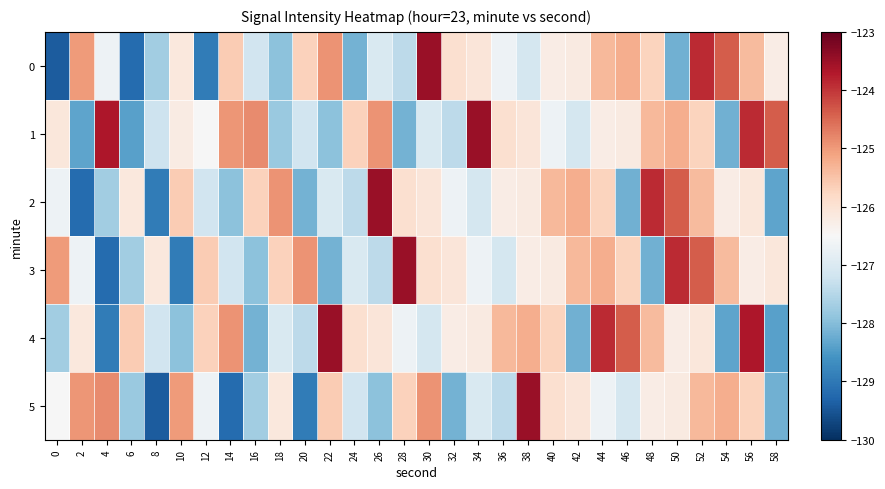

Reading left to right, what are all the values shown in this chart?

0: 0=-129.4	2=-125.0	4=-126.7	6=-129.2	8=-127.7	10=-126.1	12=-128.9	14=-125.6	16=-127.2	18=-127.9	20=-125.7	22=-124.9	24=-128.2	26=-127.0	28=-127.4	30=-123.5	32=-125.9	34=-126.1	36=-126.7	38=-127.1	40=-126.2	42=-126.2	44=-125.4	46=-125.2	48=-125.7	50=-128.2	52=-123.9	54=-124.4	56=-125.4	58=-126.2
1: 0=-126.1	2=-128.4	4=-123.7	6=-128.4	8=-127.2	10=-126.2	12=-126.5	14=-125.0	16=-124.8	18=-127.8	20=-127.2	22=-127.9	24=-125.7	26=-124.9	28=-128.2	30=-127.0	32=-127.4	34=-123.5	36=-125.9	38=-126.1	40=-126.7	42=-127.1	44=-126.2	46=-126.2	48=-125.4	50=-125.2	52=-125.7	54=-128.2	56=-123.9	58=-124.4
2: 0=-126.7	2=-129.2	4=-127.7	6=-126.1	8=-128.9	10=-125.6	12=-127.2	14=-127.9	16=-125.7	18=-124.9	20=-128.2	22=-127.0	24=-127.4	26=-123.5	28=-125.9	30=-126.1	32=-126.7	34=-127.1	36=-126.2	38=-126.2	40=-125.4	42=-125.2	44=-125.7	46=-128.2	48=-123.9	50=-124.4	52=-125.4	54=-126.2	56=-126.1	58=-128.4
3: 0=-125.0	2=-126.7	4=-129.2	6=-127.7	8=-126.1	10=-128.9	12=-125.6	14=-127.2	16=-127.9	18=-125.7	20=-124.9	22=-128.2	24=-127.0	26=-127.4	28=-123.5	30=-125.9	32=-126.1	34=-126.7	36=-127.1	38=-126.2	40=-126.2	42=-125.4	44=-125.2	46=-125.7	48=-128.2	50=-123.9	52=-124.4	54=-125.4	56=-126.2	58=-126.1
4: 0=-127.7	2=-126.1	4=-128.9	6=-125.6	8=-127.2	10=-127.9	12=-125.7	14=-124.9	16=-128.2	18=-127.0	20=-127.4	22=-123.5	24=-125.9	26=-126.1	28=-126.7	30=-127.1	32=-126.2	34=-126.2	36=-125.4	38=-125.2	40=-125.7	42=-128.2	44=-123.9	46=-124.4	48=-125.4	50=-126.2	52=-126.1	54=-128.4	56=-123.7	58=-128.4
5: 0=-126.5	2=-125.0	4=-124.8	6=-127.8	8=-129.4	10=-125.0	12=-126.7	14=-129.2	16=-127.7	18=-126.1	20=-128.9	22=-125.6	24=-127.2	26=-127.9	28=-125.7	30=-124.9	32=-128.2	34=-127.0	36=-127.4	38=-123.5	40=-125.9	42=-126.1	44=-126.7	46=-127.1	48=-126.2	50=-126.2	52=-125.4	54=-125.2	56=-125.7	58=-128.2